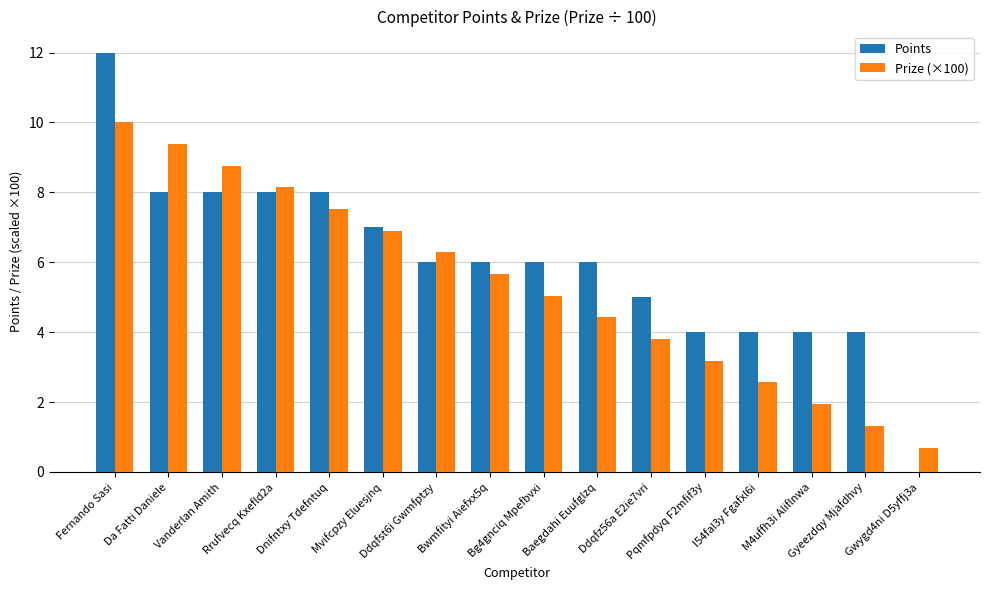

What is the sum of all Prize (×100) values?

85.6